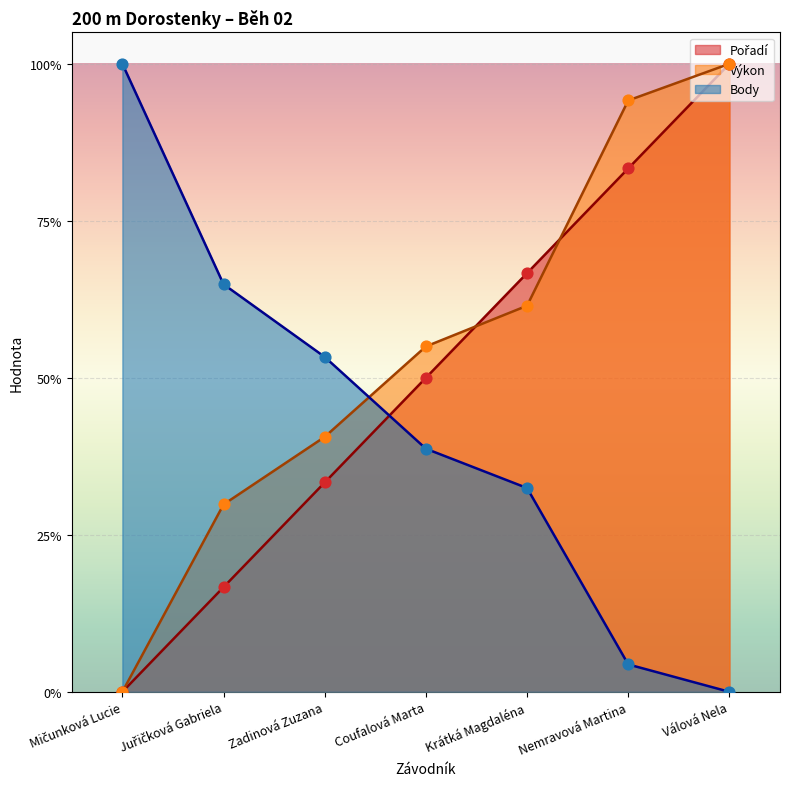

What is the total value across all series at Válová Nela?

2.0